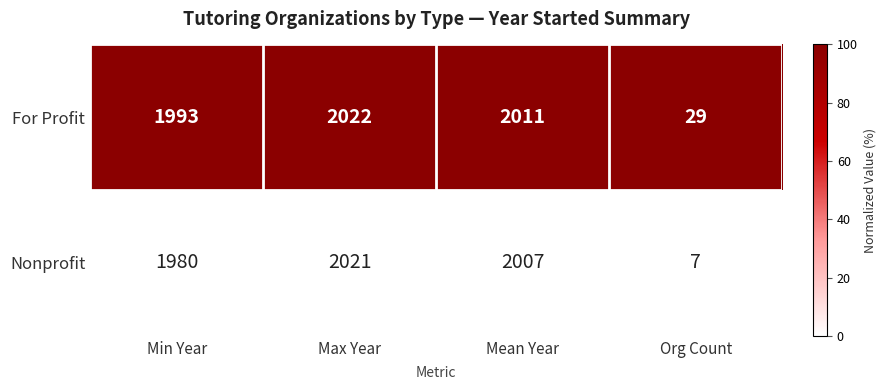

Is it true that Nonprofit equals 9 at Org Count?

False